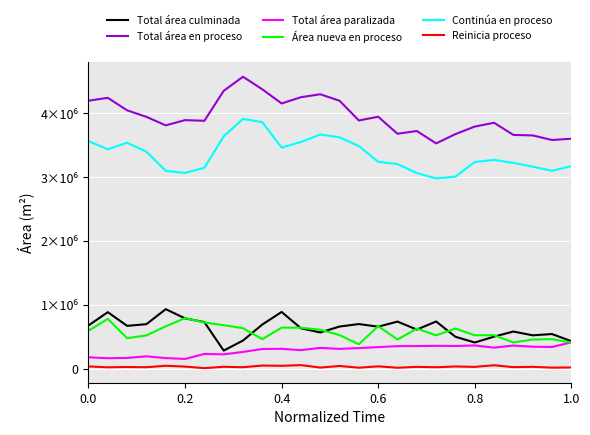

Which series has the widest spread of values?

Total área en proceso